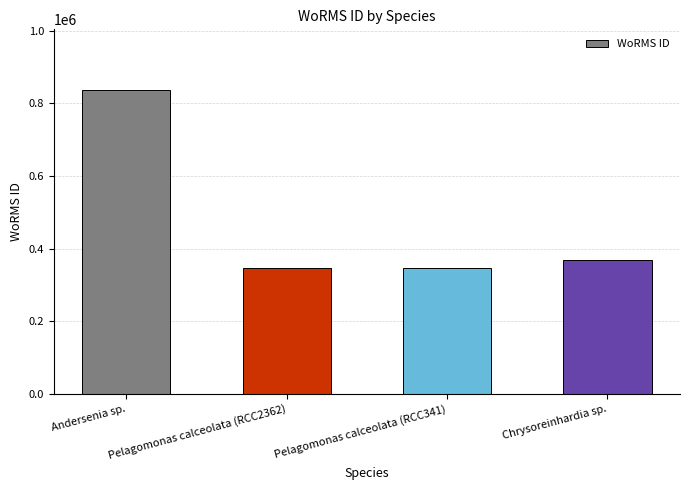

Is it true that the value at Pelagomonas calceolata (RCC341) is 224635?

False